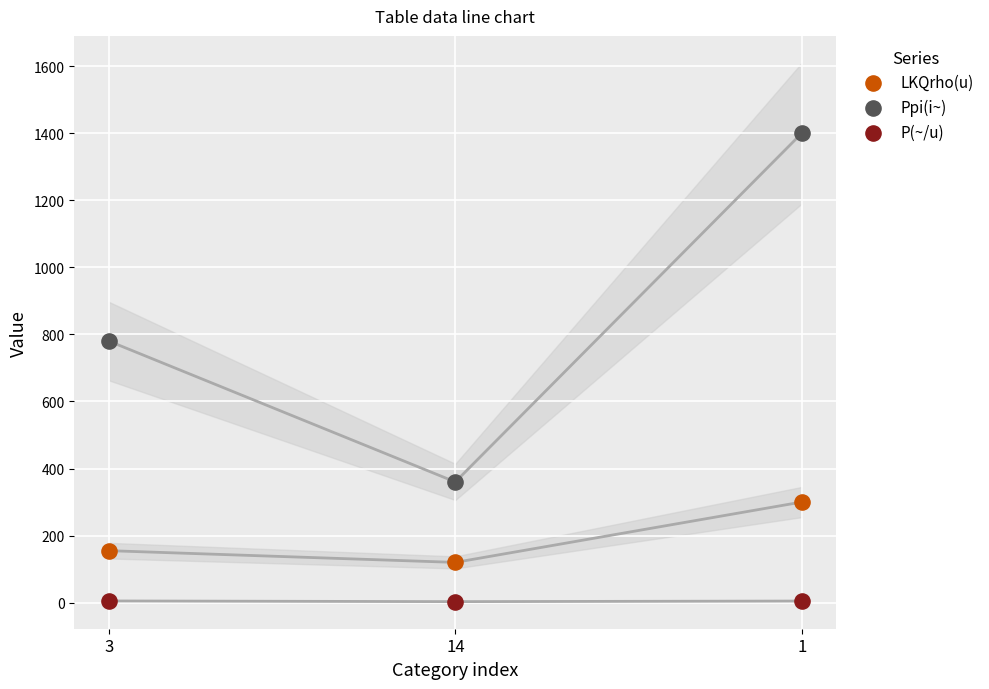

Which series contains the lowest Y value?

P(~/u)